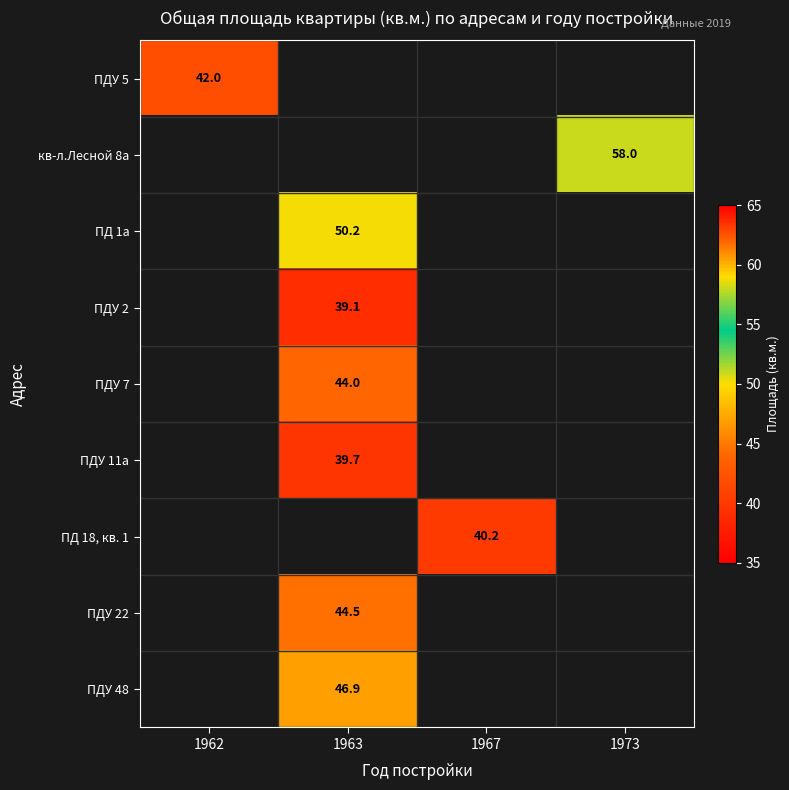

True or false: ПДУ 11а has a value of 39.7 at 1963.

True